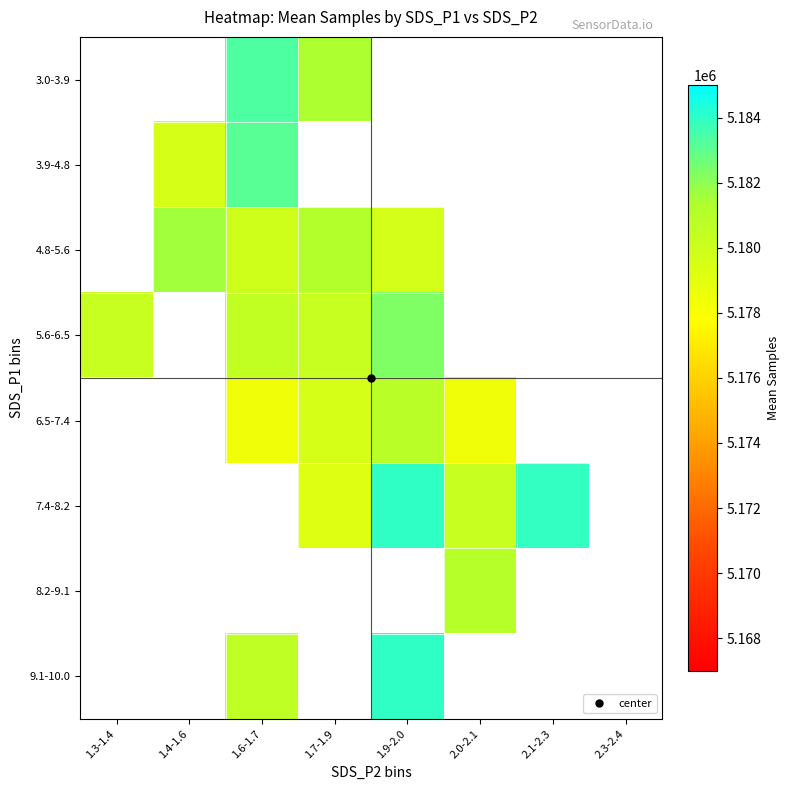

What is the minimum value shown in the chart?

5178415.0